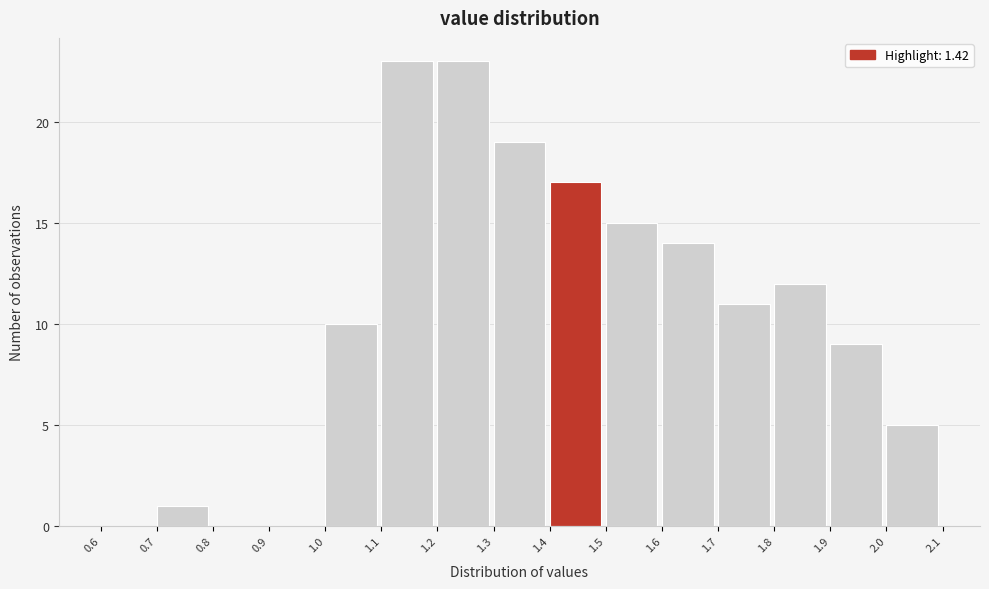

Reading left to right, transcribe this chart: for each bar, give the range it covers on the x-axis and its height. The values are not printed on the chart, so give them approximately, as read against the axis.

0.6 to 0.7: 0
0.7 to 0.8: 1
0.8 to 0.9: 0
0.9 to 1.0: 0
1.0 to 1.1: 10
1.1 to 1.2: 23
1.2 to 1.3: 23
1.3 to 1.4: 19
1.4 to 1.5: 17
1.5 to 1.6: 15
1.6 to 1.7: 14
1.7 to 1.8: 11
1.8 to 1.9: 12
1.9 to 2.0: 9
2.0 to 2.1: 5